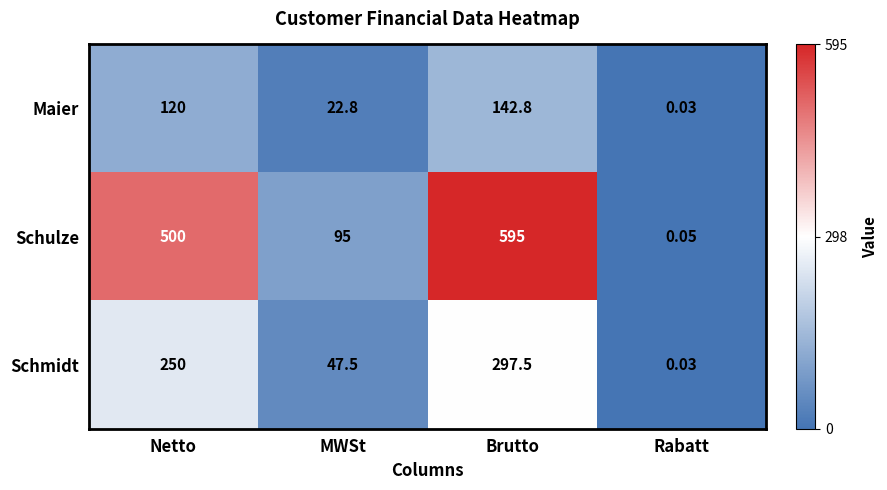

At MWSt, list the series in order from smallest to largest.

Maier, Schmidt, Schulze